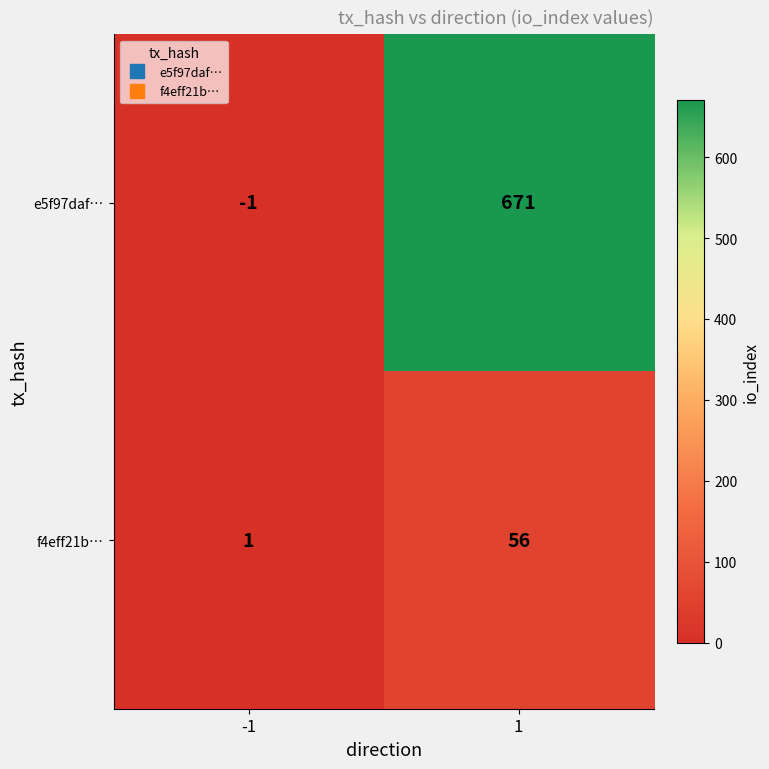

What is the approximate value of f4eff21b… at 1, to the nearest 10?

60